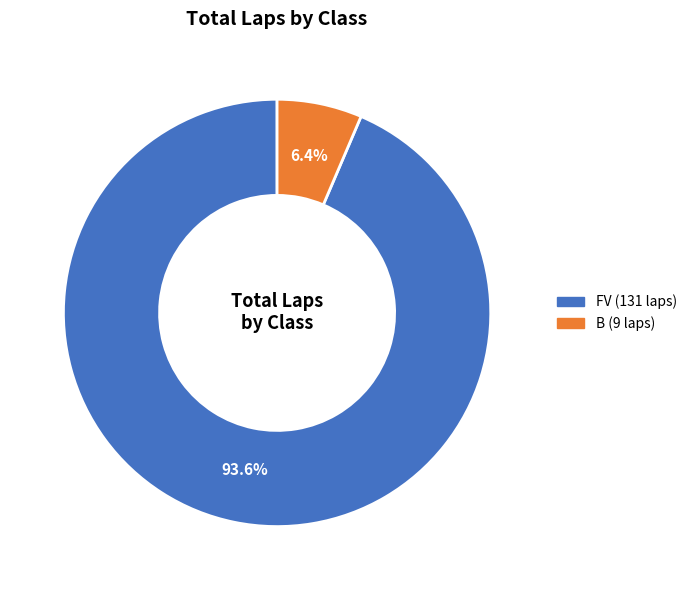

To the nearest percent, what is the average slice percentage?

50%